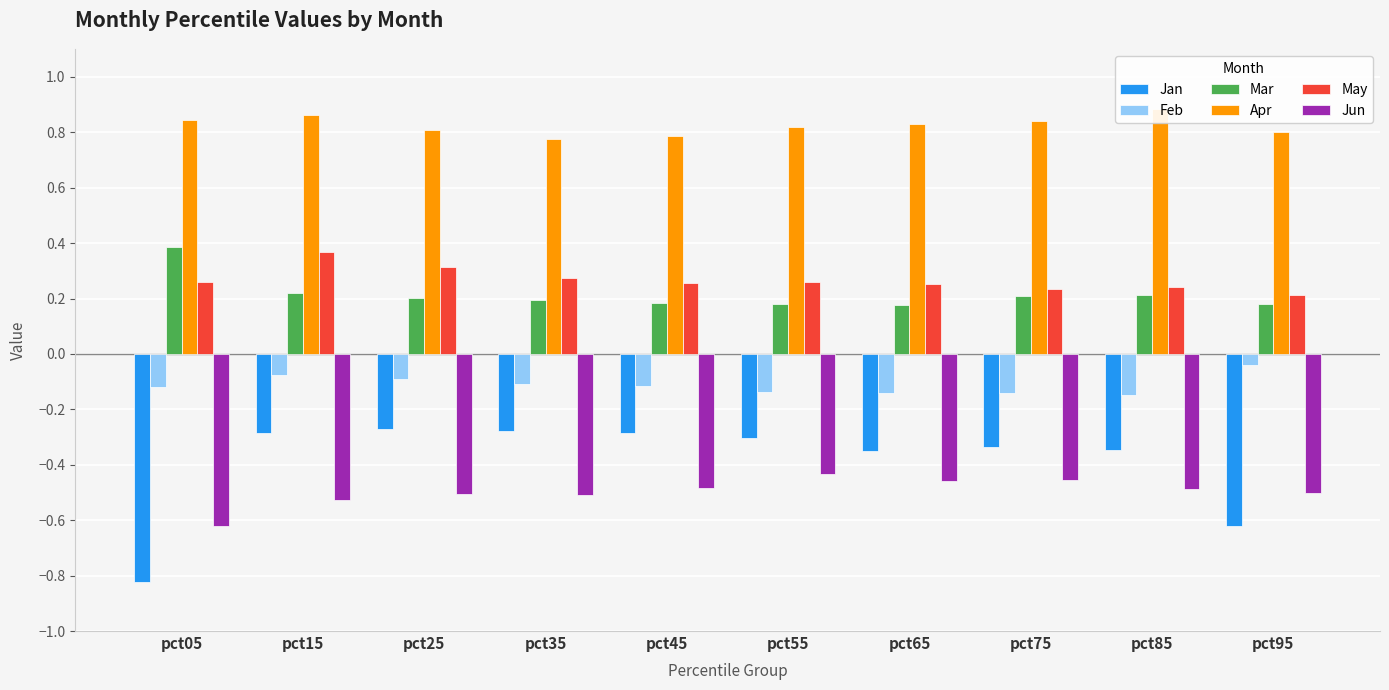

Which category has the lowest value across all series?

pct05